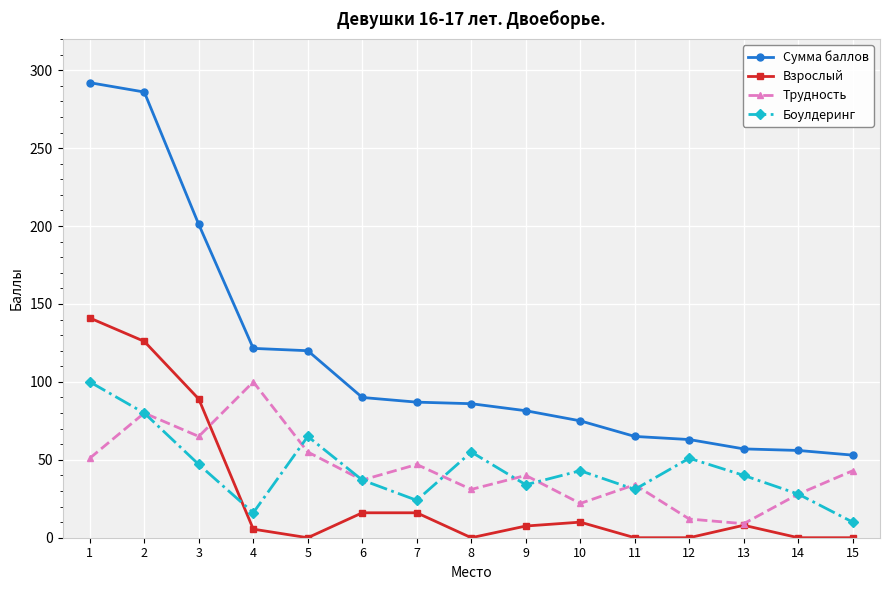

What is the value of the Боулдеринг point at the 6th from the left?

37.0